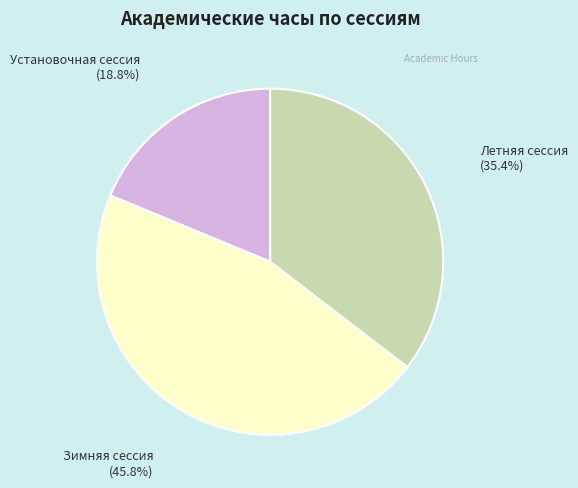

Is the sum of Установочная сессия and Зимняя сессия greater than half?

Yes